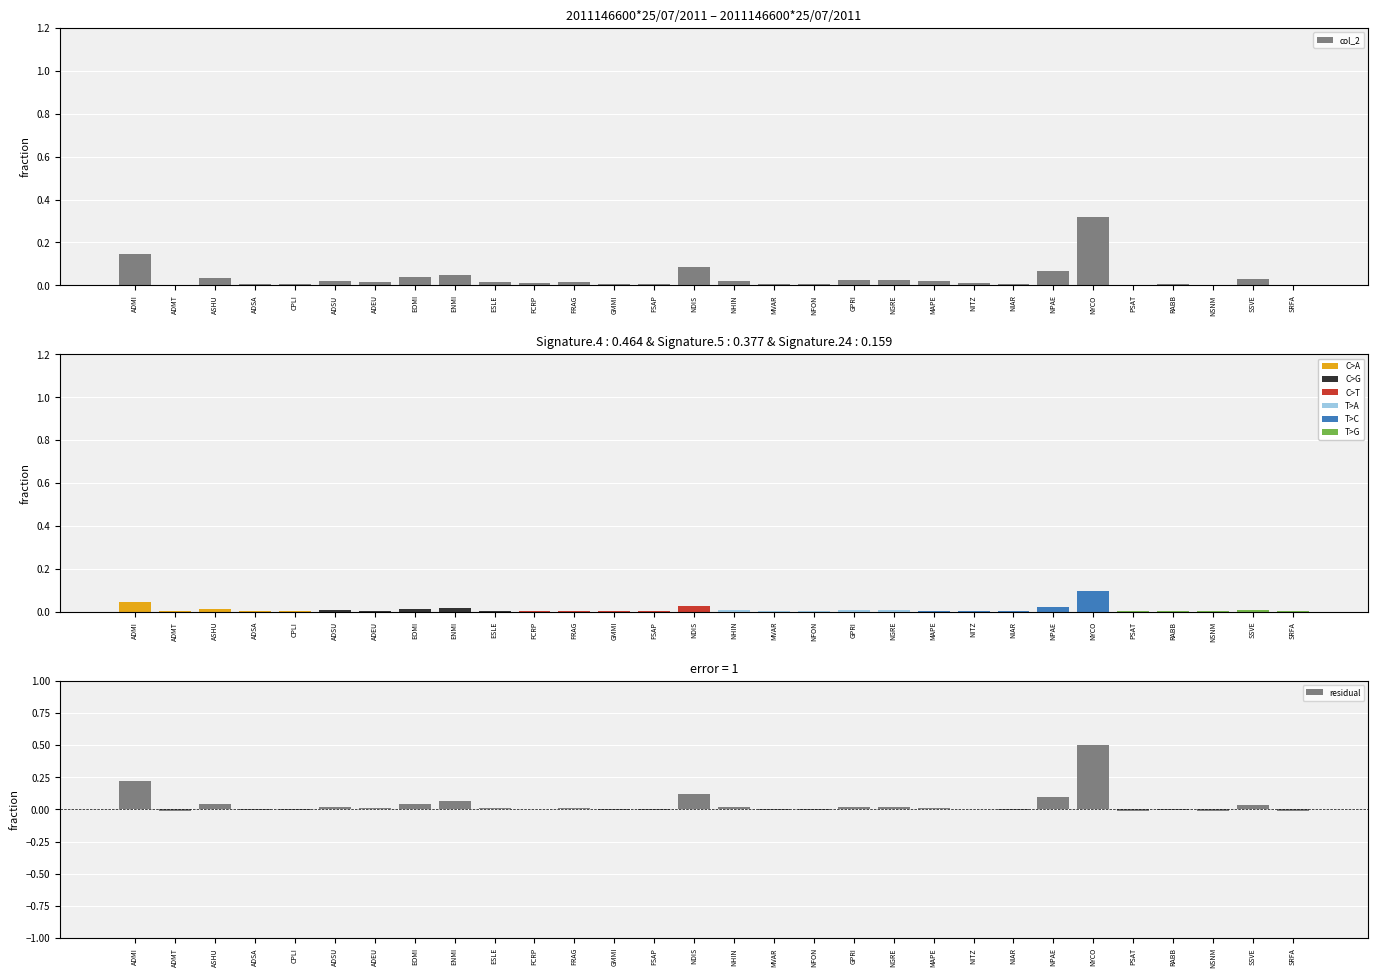

What is the difference between the second highest and minimum values?

0.1